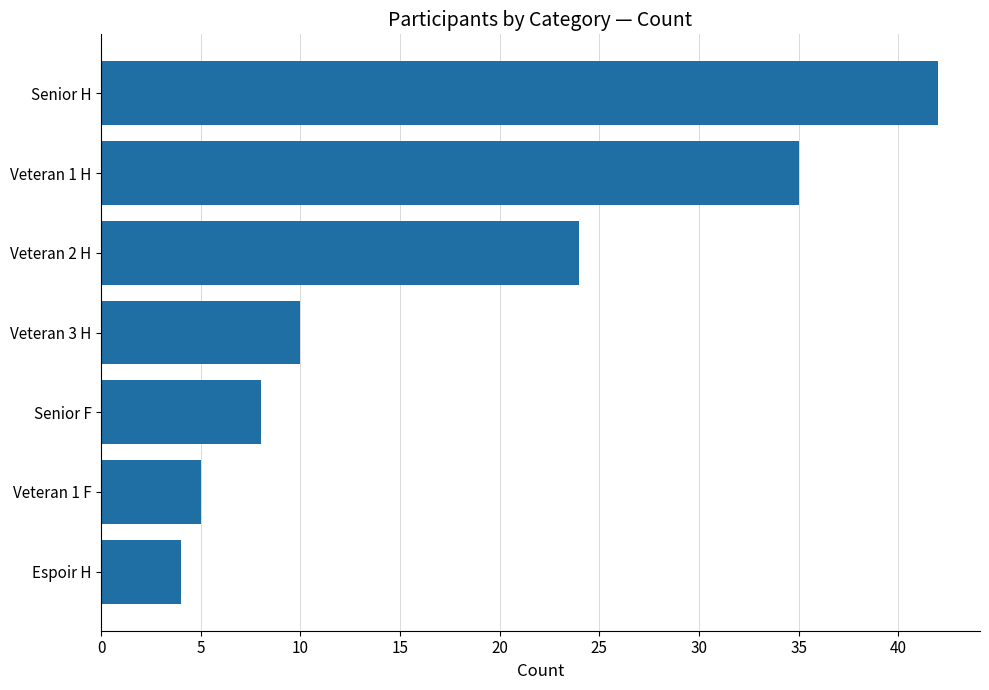

What is the difference between the values at Senior H and Senior F?

34